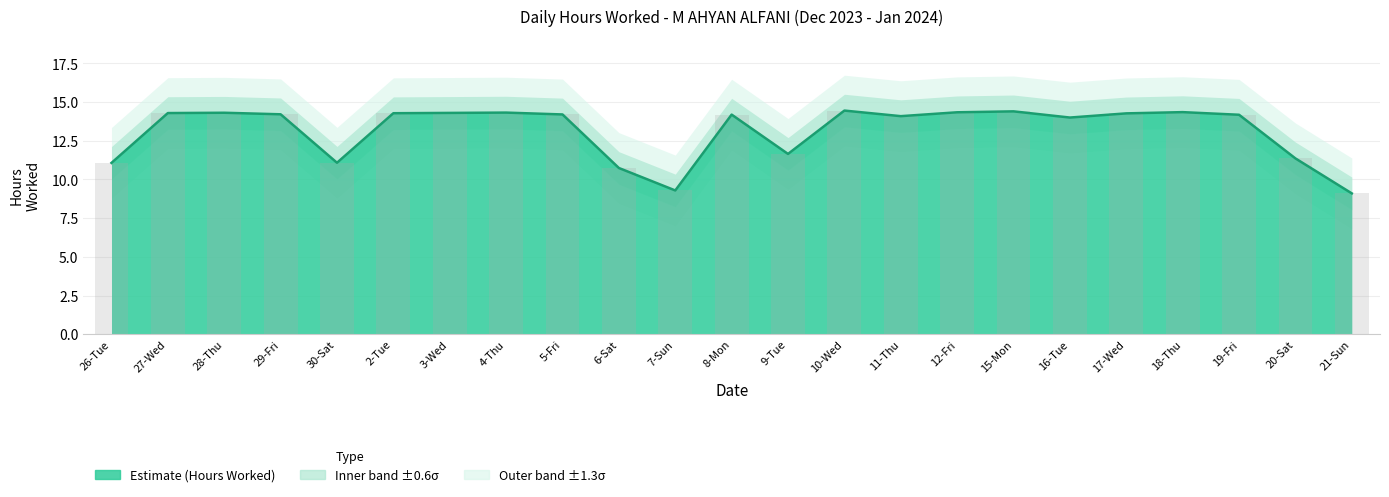

What is the difference between the second highest and minimum values?

5.3